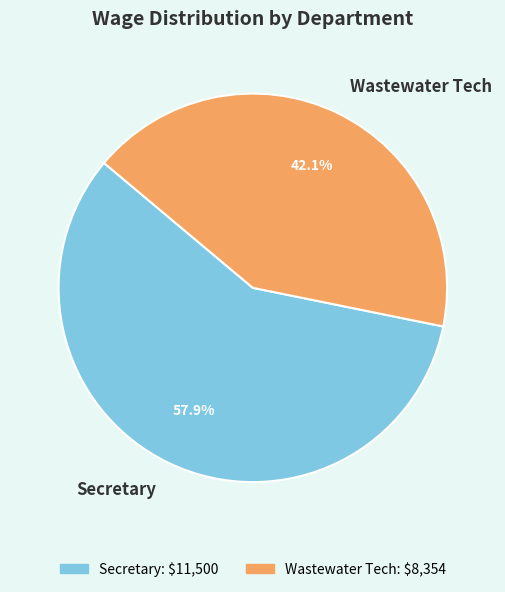

Which slice represents more than half of the pie?

Secretary